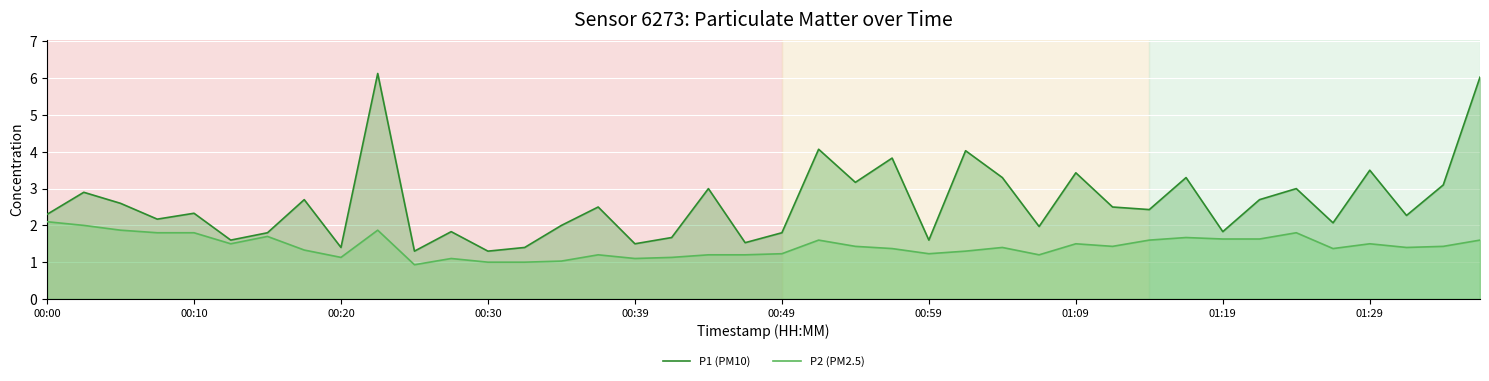

What value does the P1 (PM10) series have at 23?

3.8